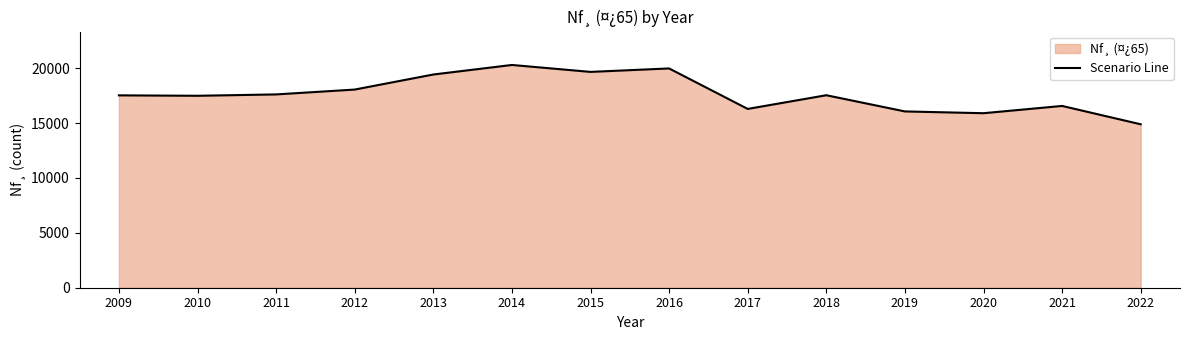

Rank the categories by value from lowest to highest.

2022, 2020, 2019, 2017, 2021, 2010, 2009, 2018, 2011, 2012, 2013, 2015, 2016, 2014